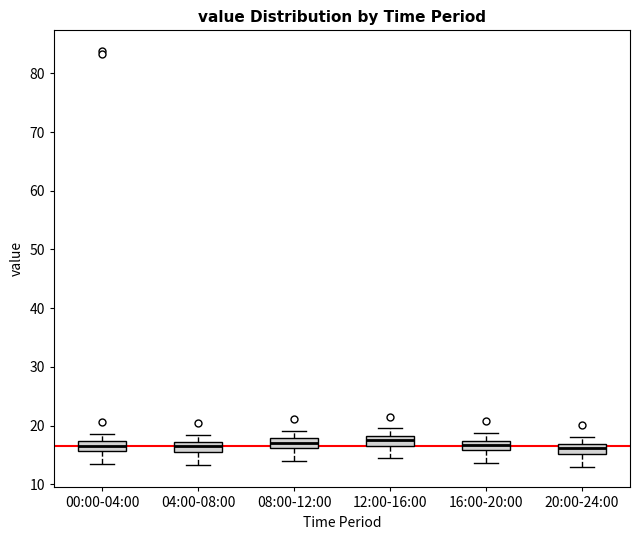

Reading left to right, transcribe this box plot: for each box, give where its median line is, the range the box spans, and where its two whiskers end, as read against the y-axis. The values are not printed on the chart, so give them approximately, as read against the axis.

00:00-04:00: median 17 (inside the box), box 16 to 17, whiskers 14 to 19
04:00-08:00: median 17 (inside the box), box 15 to 17, whiskers 13 to 18
08:00-12:00: median 17, box 16 to 18, whiskers 14 to 19
12:00-16:00: median 18 (inside the box), box 17 to 18, whiskers 14 to 20
16:00-20:00: median 17 (inside the box), box 16 to 17, whiskers 14 to 19
20:00-24:00: median 16, box 15 to 17, whiskers 13 to 18